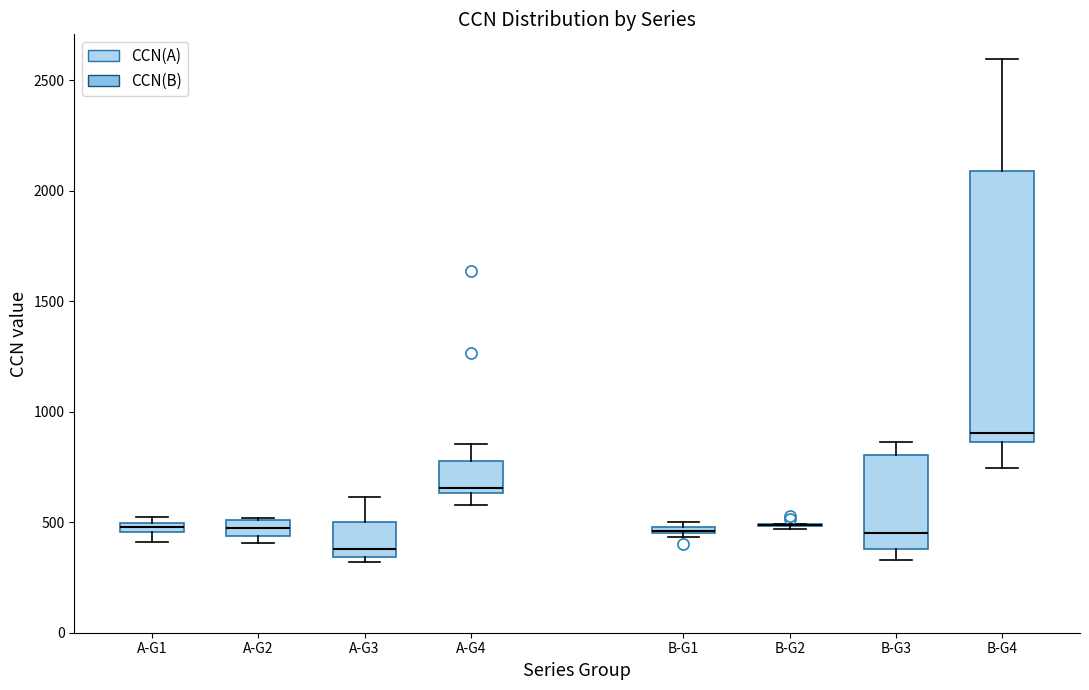

Which box is the tallest, from its lower edge to its upper edge?

B-G4